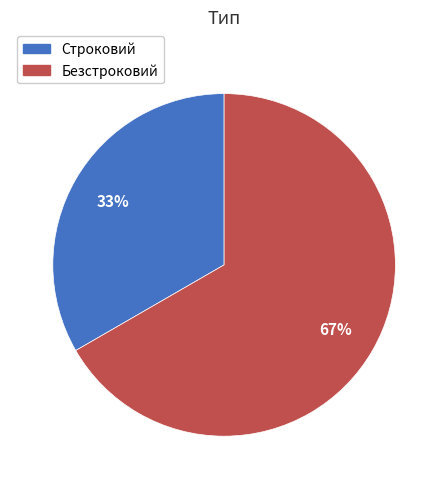

To the nearest percent, what portion does Строковий represent?

33%